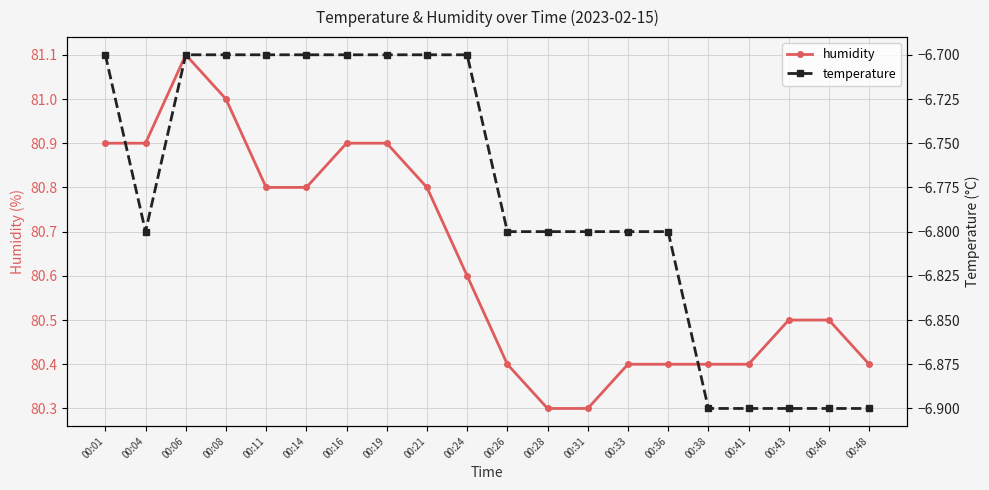

Reading left to right, transcribe all the data shown in this chart.

humidity: 00:01=80.9	00:04=80.9	00:06=81.1	00:08=81.0	00:11=80.8	00:14=80.8	00:16=80.9	00:19=80.9	00:21=80.8	00:24=80.6	00:26=80.4	00:28=80.3	00:31=80.3	00:33=80.4	00:36=80.4	00:38=80.4	00:41=80.4	00:43=80.5	00:46=80.5	00:48=80.4
temperature: 00:01=-6.7	00:04=-6.8	00:06=-6.7	00:08=-6.7	00:11=-6.7	00:14=-6.7	00:16=-6.7	00:19=-6.7	00:21=-6.7	00:24=-6.7	00:26=-6.8	00:28=-6.8	00:31=-6.8	00:33=-6.8	00:36=-6.8	00:38=-6.9	00:41=-6.9	00:43=-6.9	00:46=-6.9	00:48=-6.9